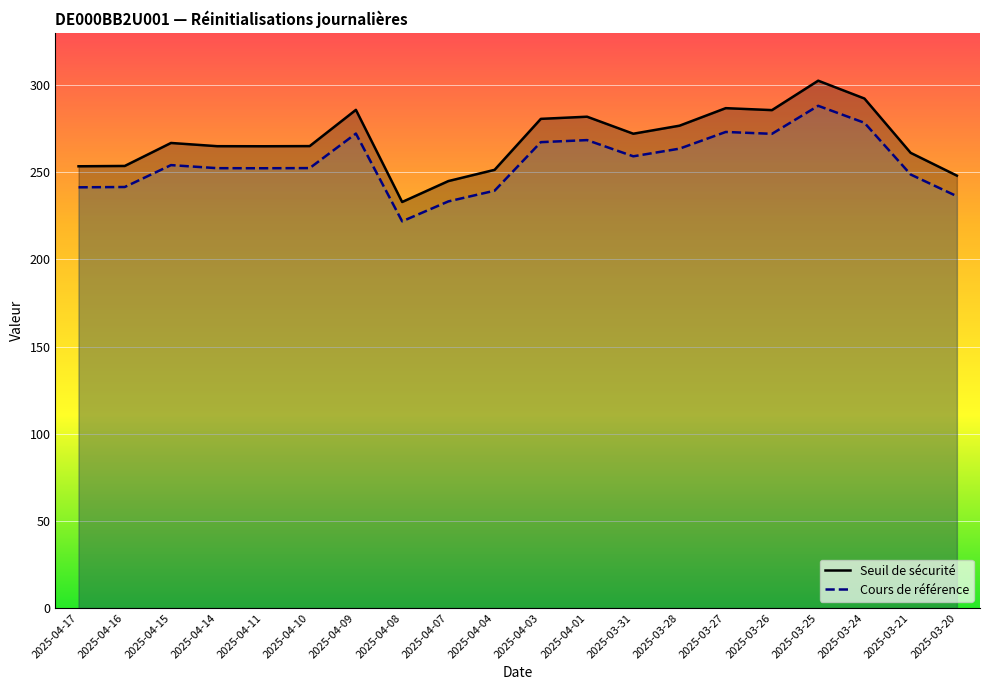

How many lines are shown in the chart?

2